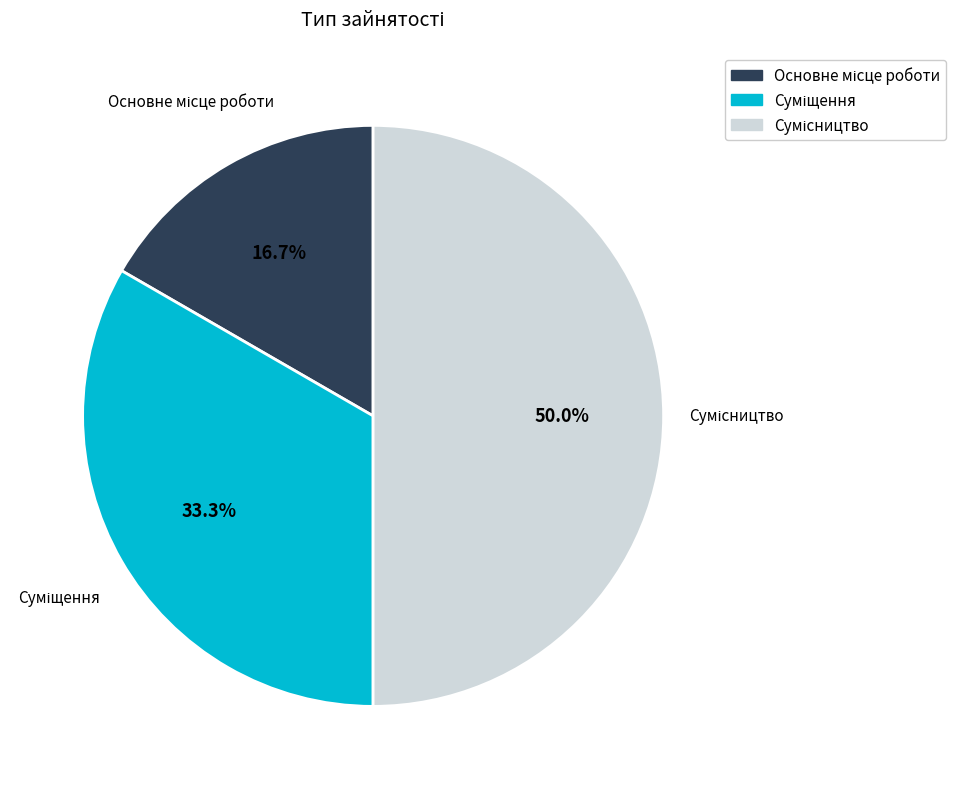

How many slices are in this pie chart?

3